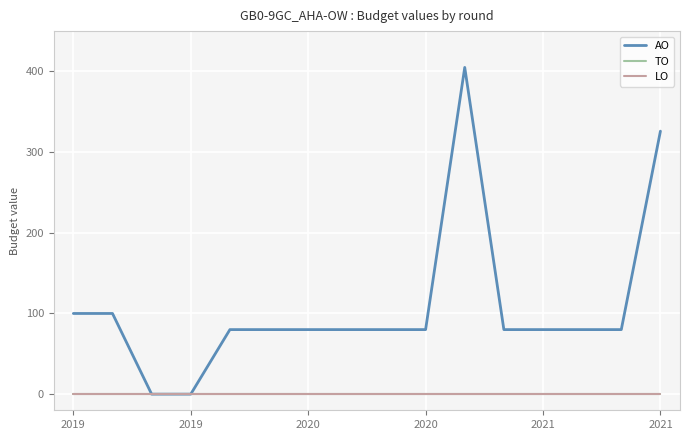

True or false: TO and AO intersect in this chart.

False